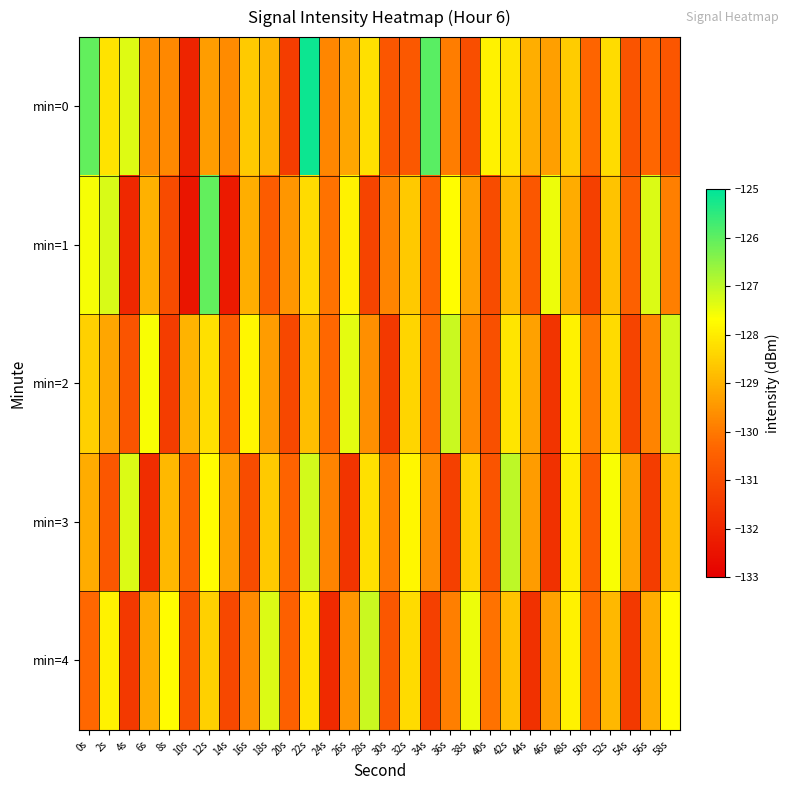

At which category is the sum across all series the highest?

22s